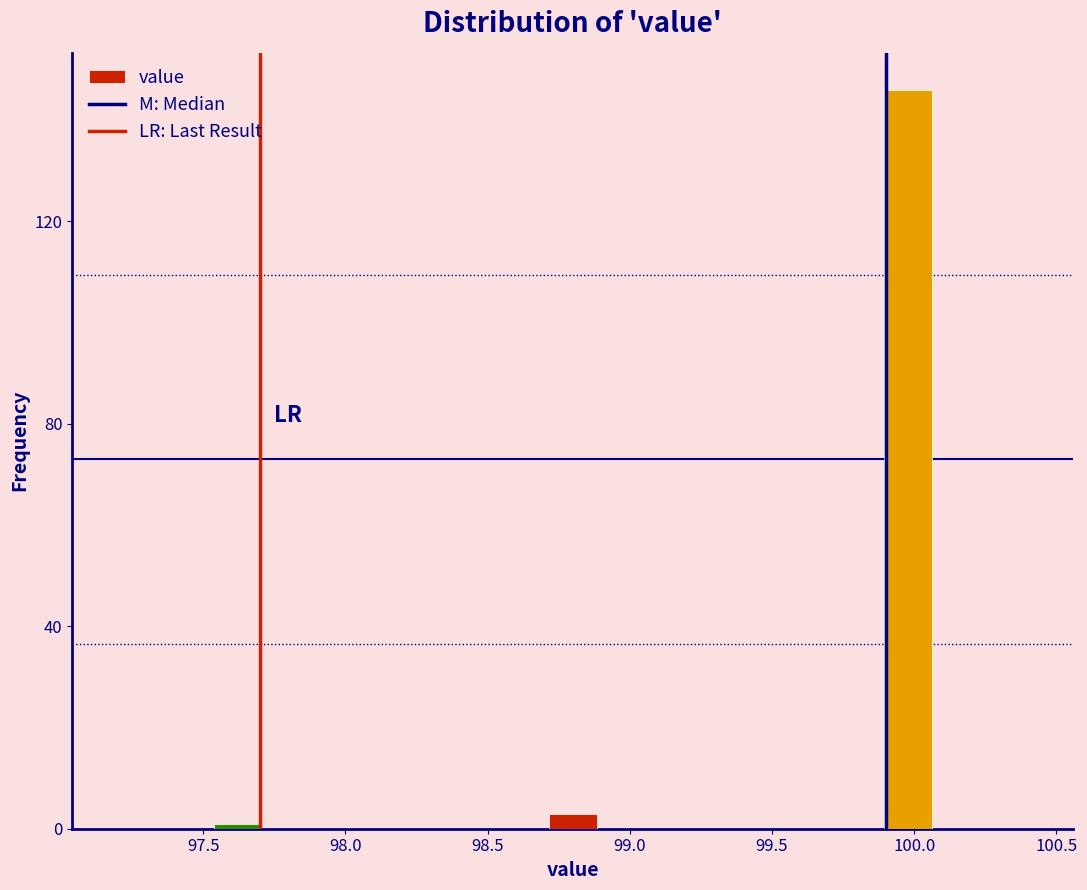

Around what value on the x-axis is the tallest bar? Give the approximate position of its centre, as read against the axis.

100.00